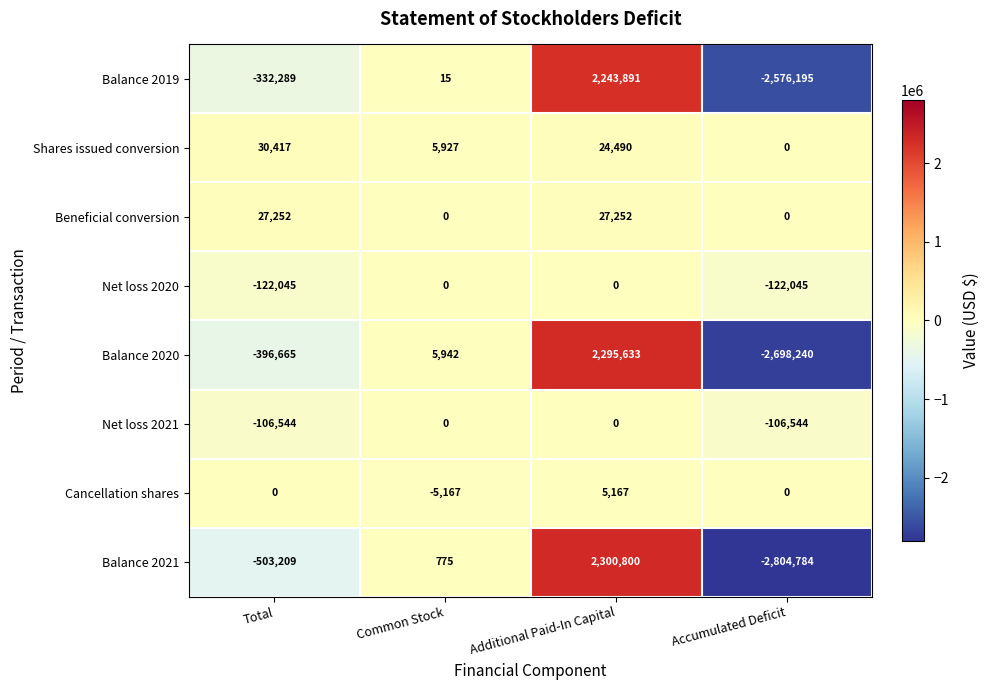

What is the total value across all series at Total?

-1403083